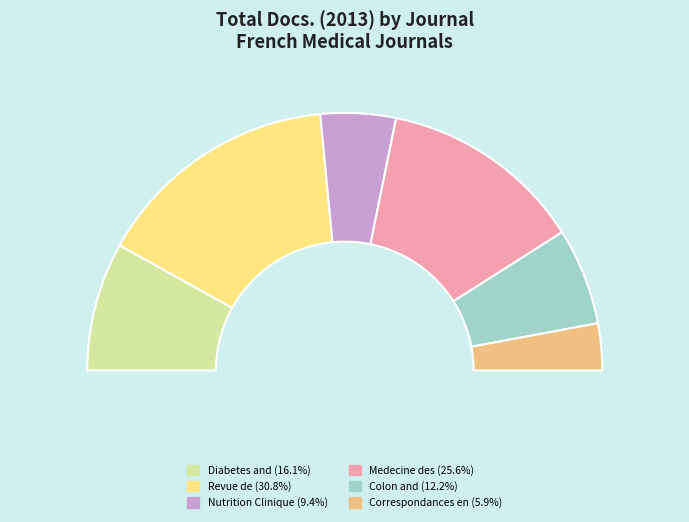

Does any single category account for the majority?

No